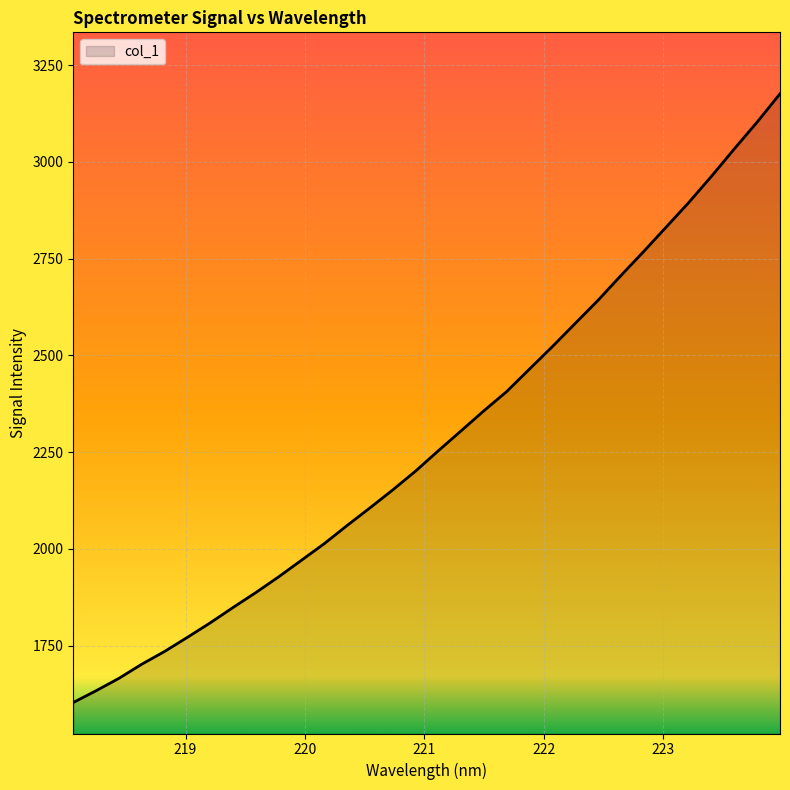

What is the difference between the maximum and minimum values?

1573.0